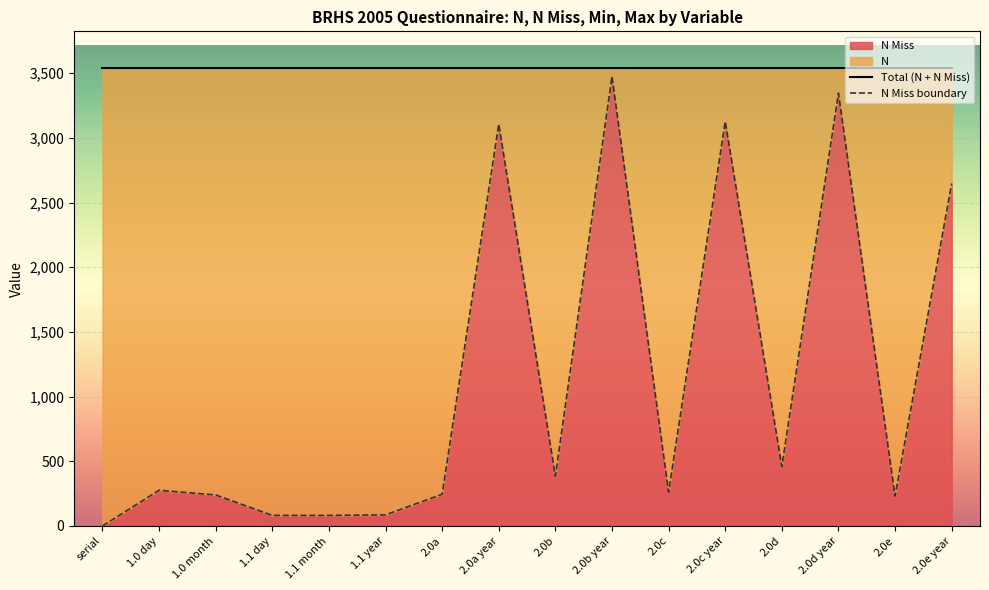

What is the sum of the Total (N + N Miss) values at 2.0a year and 1.1 month?

7080